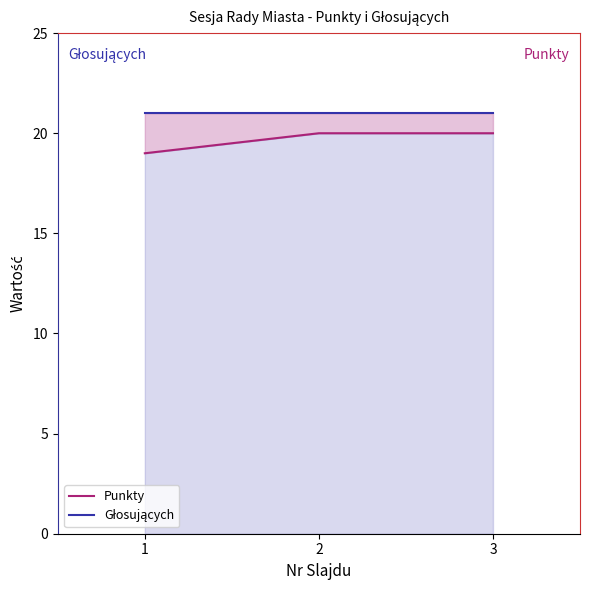

At 1, list the series in order from largest to smallest.

Głosujących, Punkty